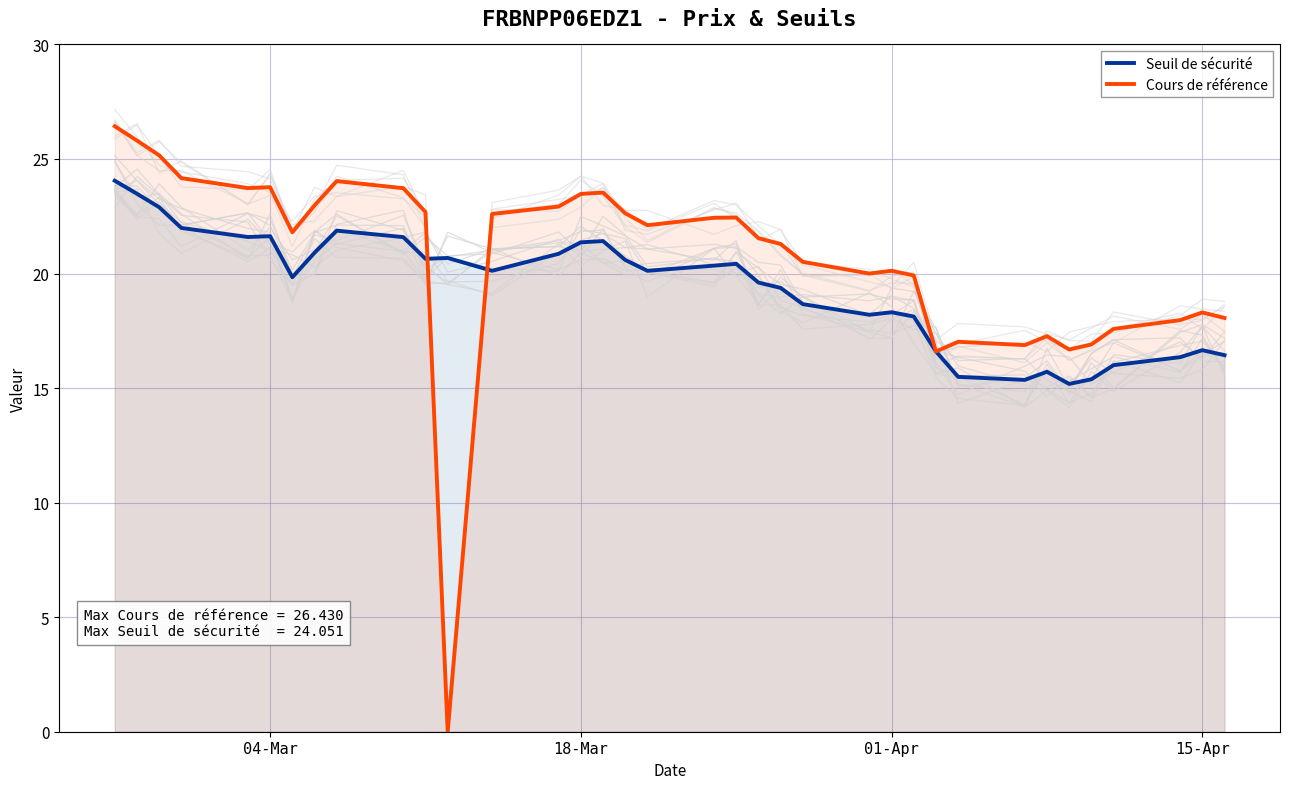

True or false: Seuil de sécurité and Cours de référence cross at least once.

True